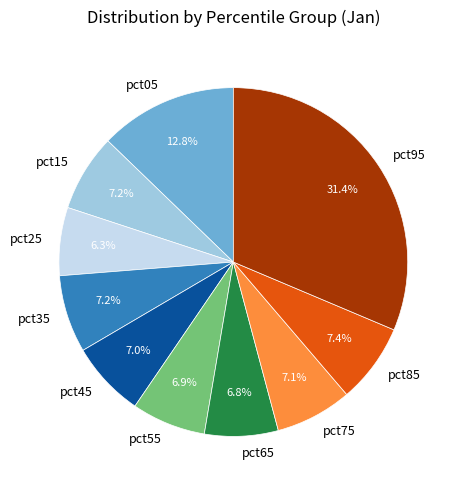

Is the sum of pct95 and pct55 greater than half?

No